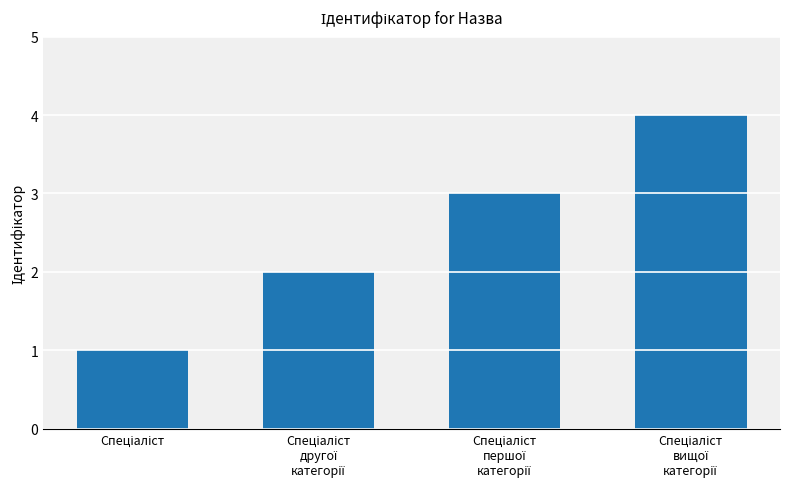

What is the difference between the maximum and minimum values?

3